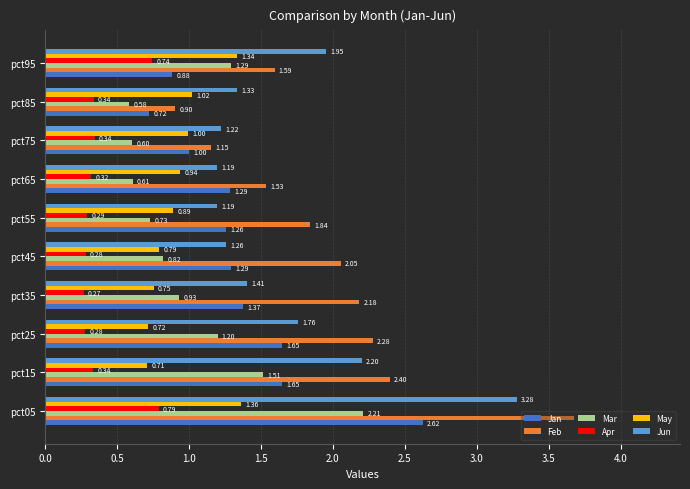

Which label corresponds to the smallest value in the chart?

pct35